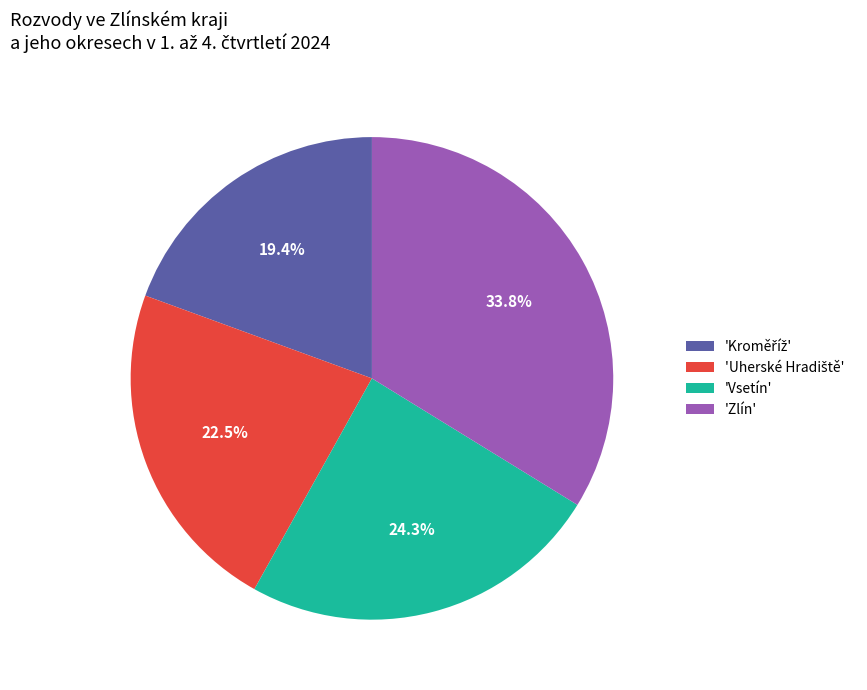

Which category has the biggest portion of the pie?

'Zlín'